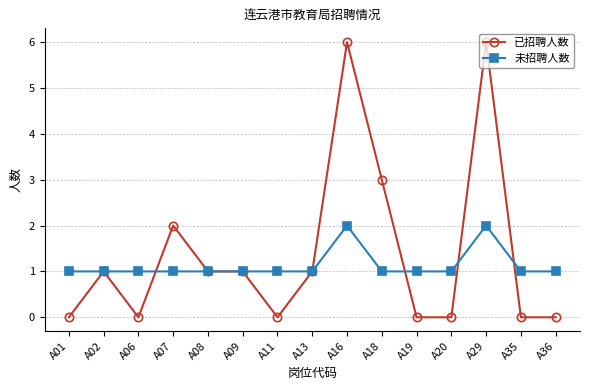

True or false: 未招聘人数 and 已招聘人数 intersect in this chart.

True